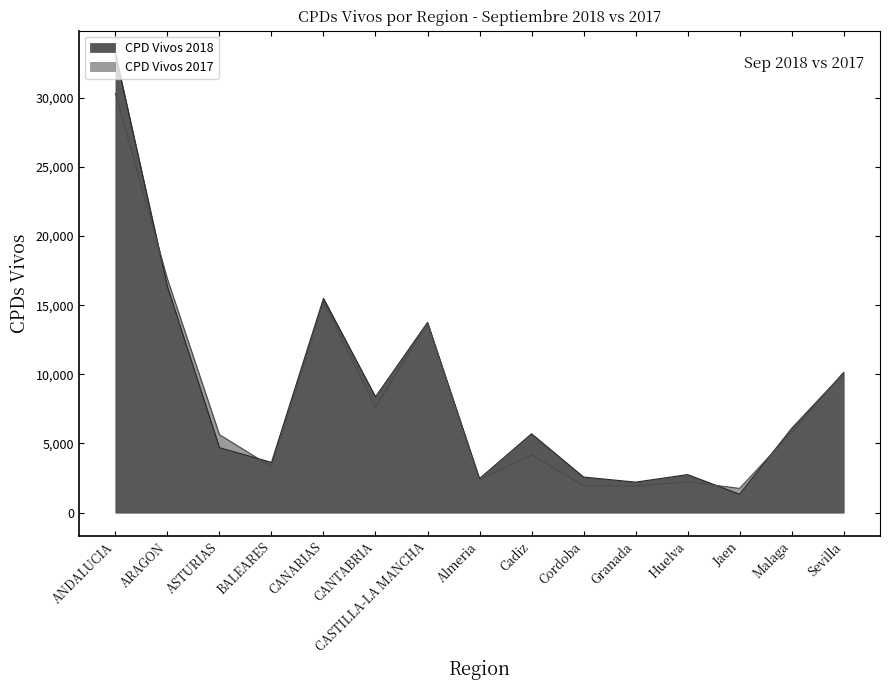

Which series has the widest spread of values?

CPD Vivos 2018